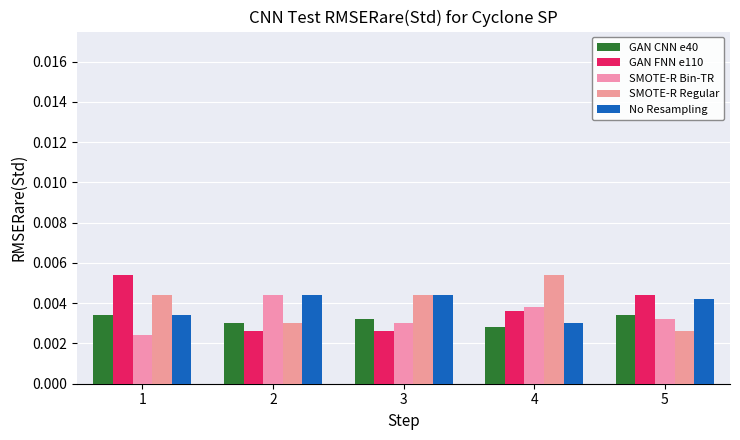

Count the number of data series in this chart.

5